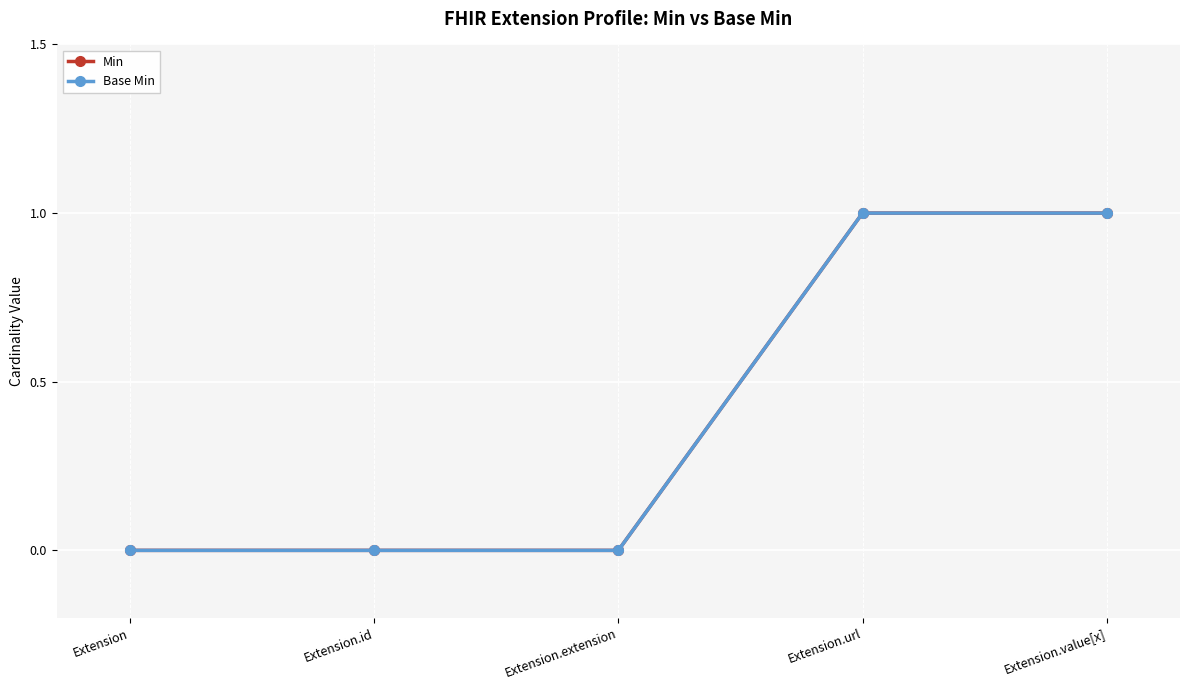

What is the label of the 4th point from the right?

Extension.id